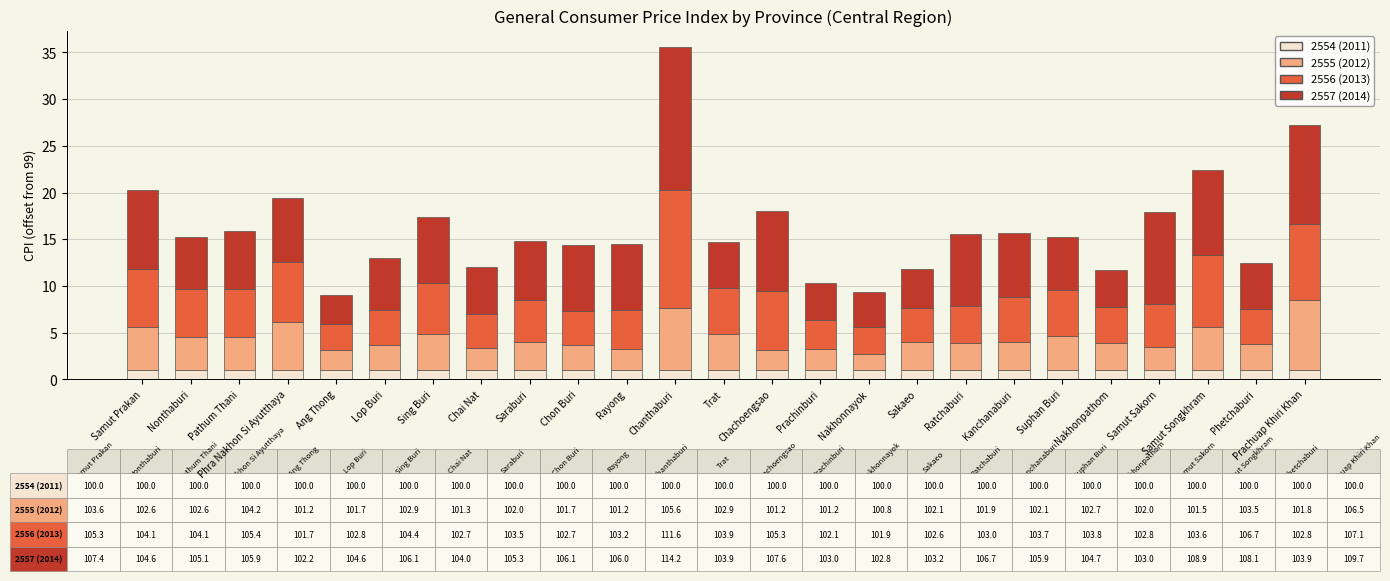

What is the approximate value of 2554 (2011) at Sing Buri?

1.0